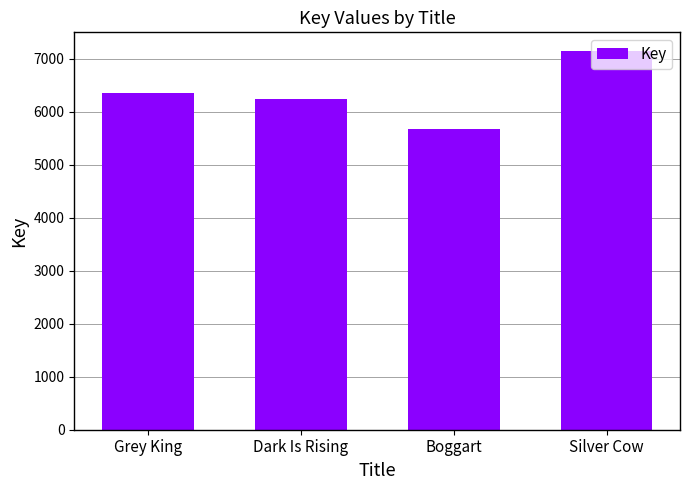

What is the difference between the maximum and second lowest values?

895